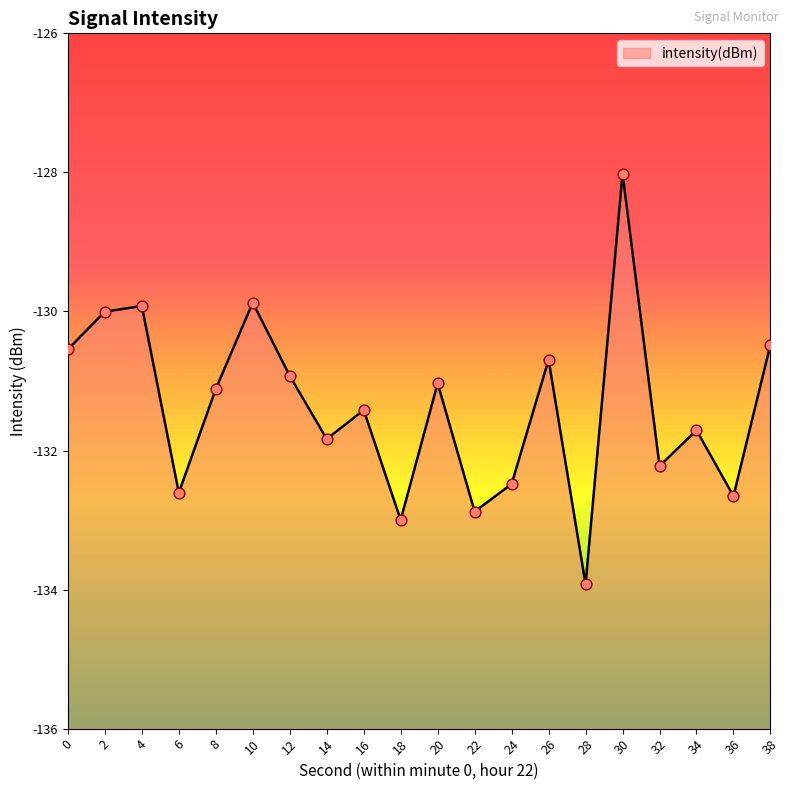

What is the change in value from 12 to 38?

+0.4